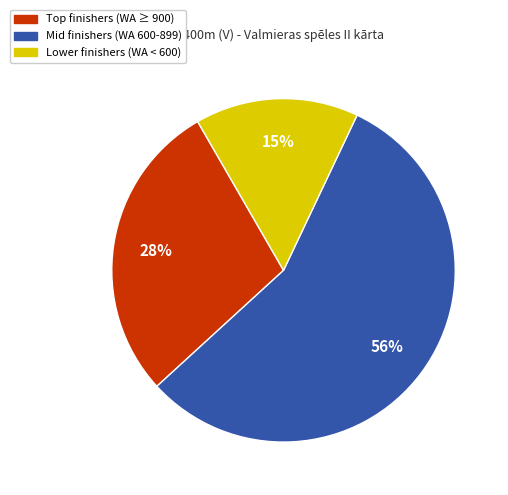

To the nearest percent, what is the average slice percentage?

33%